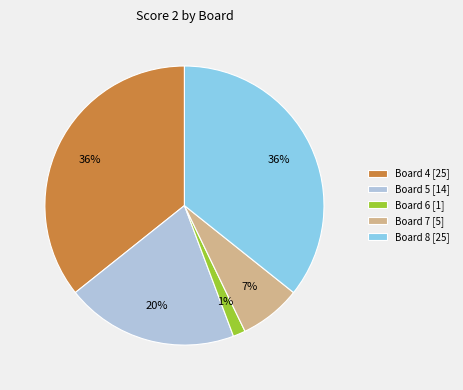

Between Board 5 [14] and Board 8 [25], which is larger?

Board 8 [25]